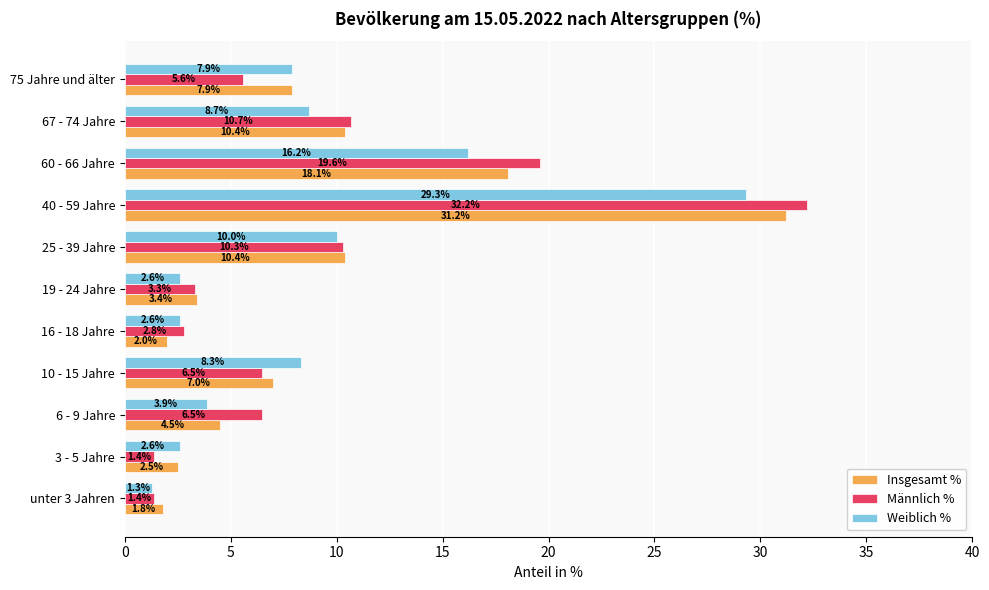

What is the sum of all Weiblich % values?

93.4